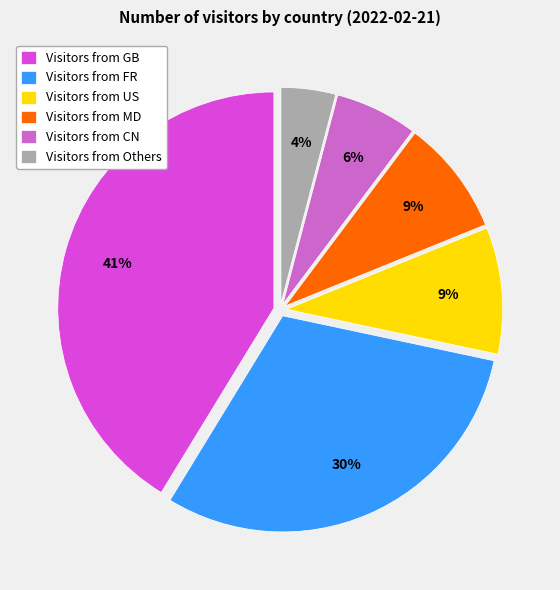

To the nearest percent, what percentage of the pie is Visitors from CN?

6%